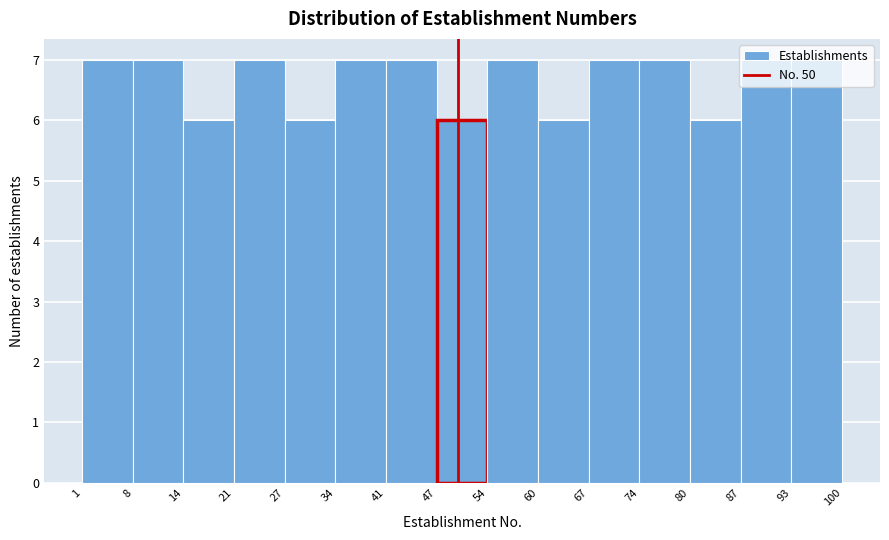

What is the height of the bar covering 47 to 54 on the x-axis? The values are not printed on the chart, so give them approximately, as read against the axis.

6